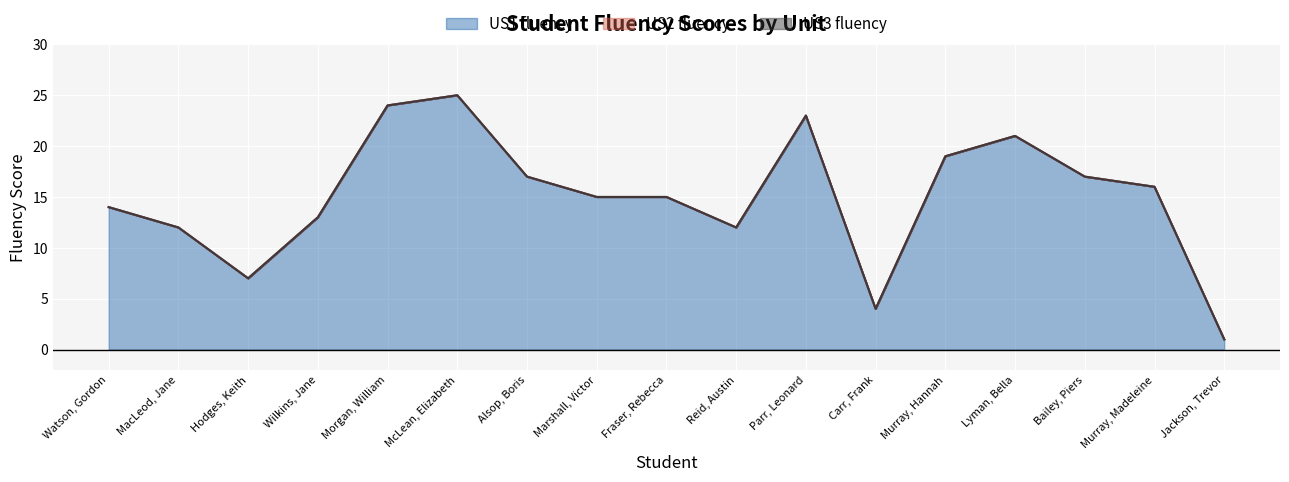

What are all the series names shown in the legend?

US1 fluency, US2 fluency, US3 fluency